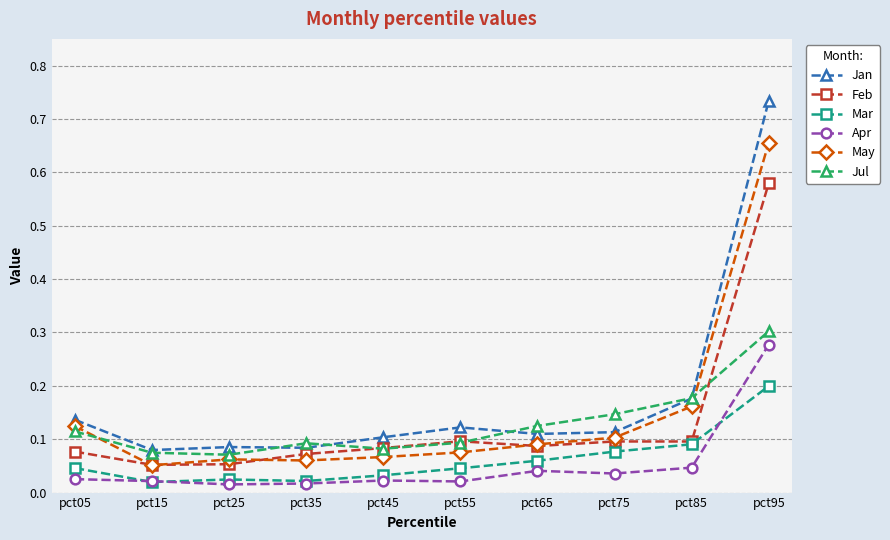

How many interior local valleys does the Jul series have?

2